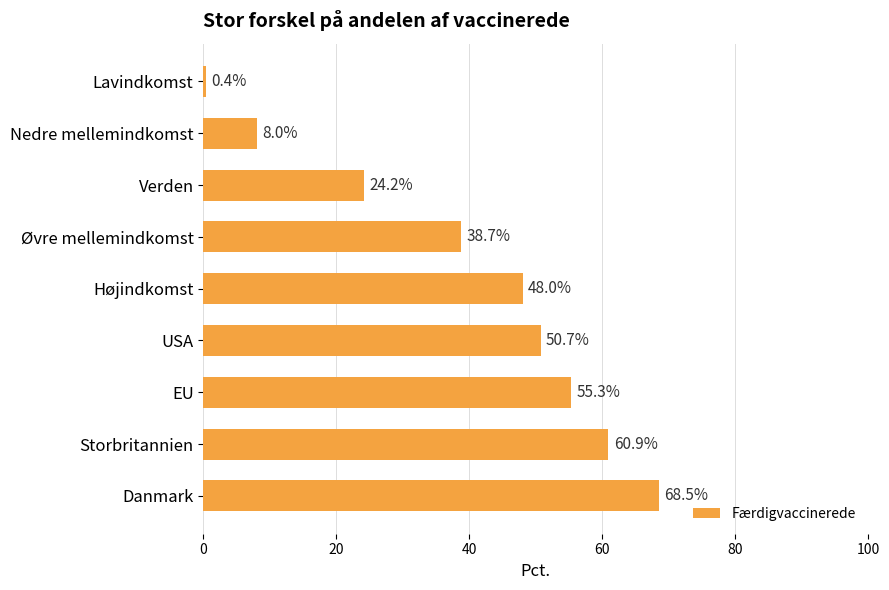

Where is the data nearest to the value 34?

Øvre mellemindkomst